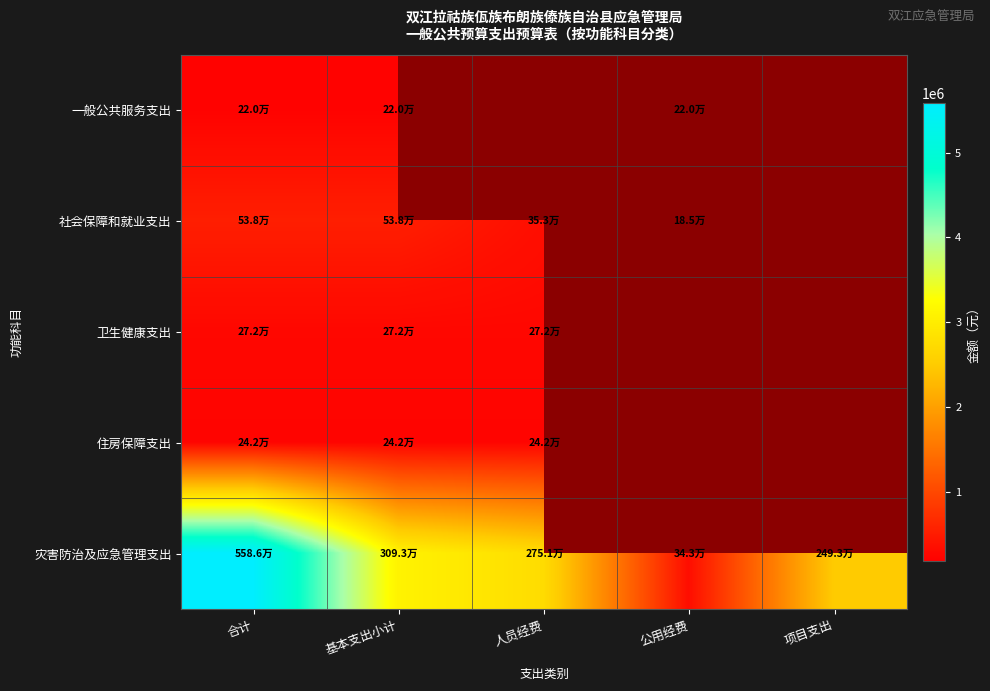

What is the greatest value displayed?

5585991.1